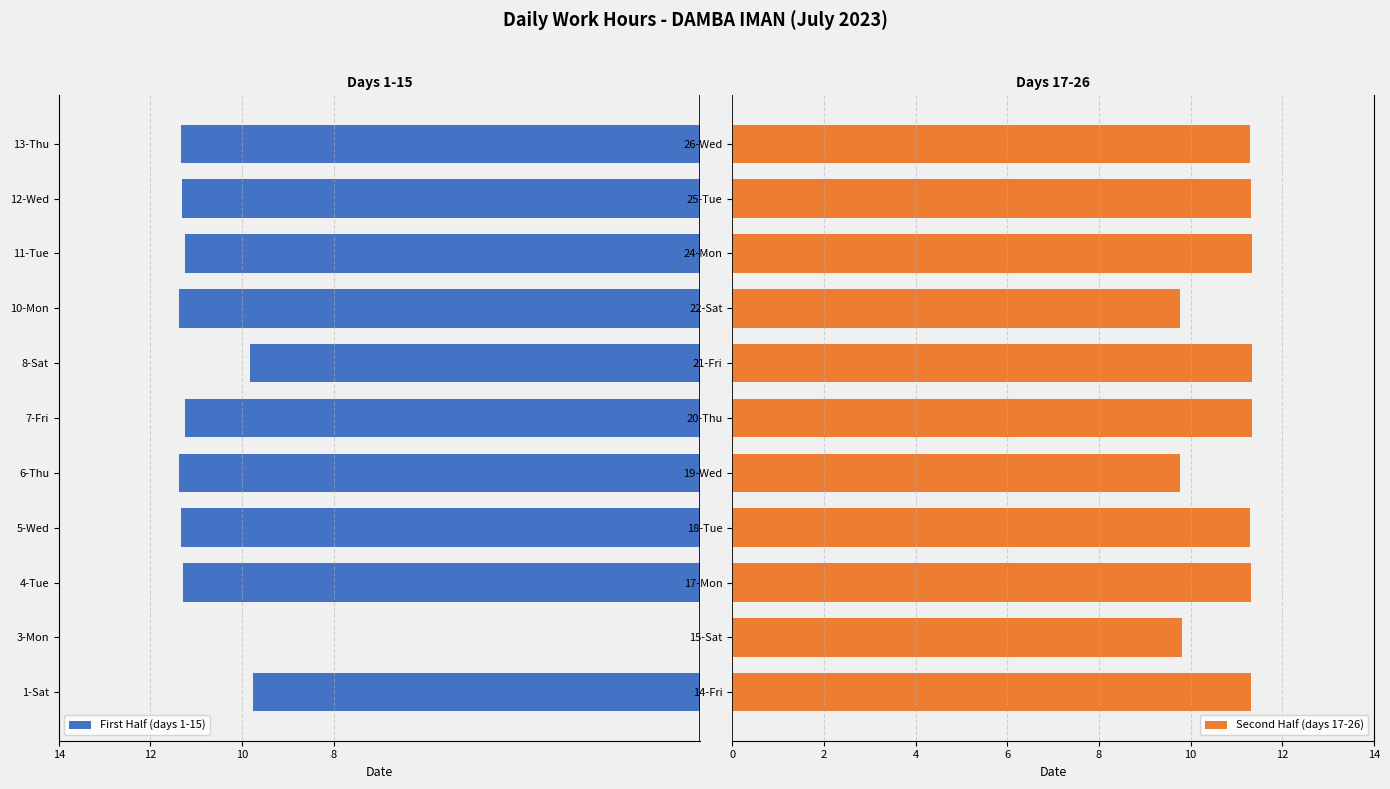

What is the average value of the Second Half (days 17-26) series?

10.9